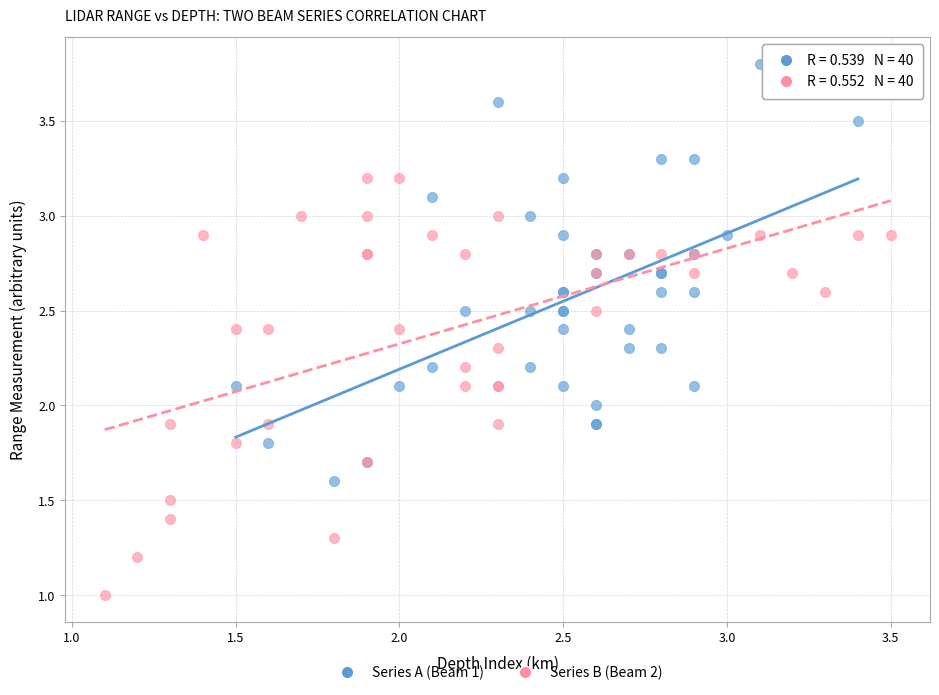

Which series contains the lowest Y value?

Series B (Beam 2)